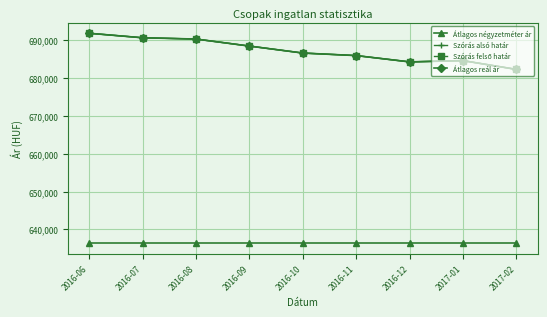

Does the chart have visible grid lines?

Yes